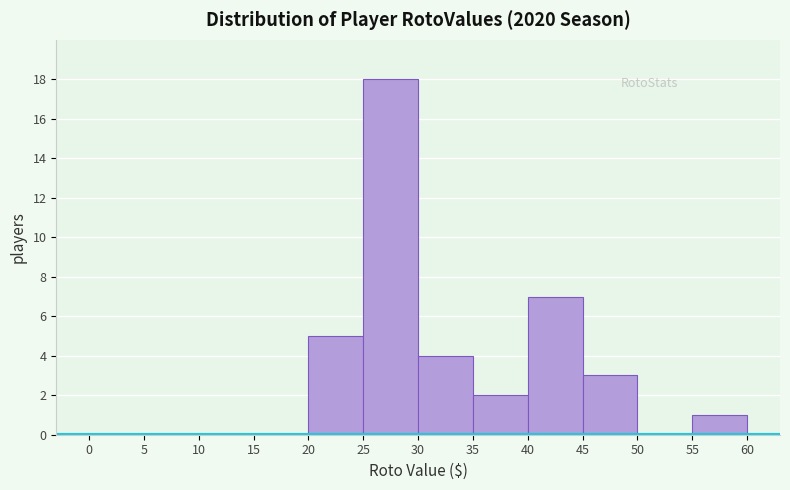

Over which range of the x-axis is the bar tallest?

25 to 30